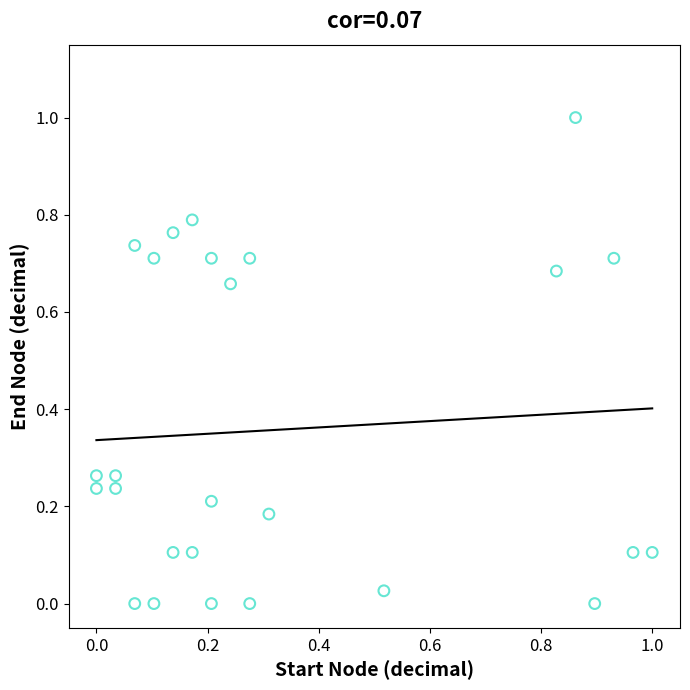

What is the range of Y values (max minus min)?

1.0